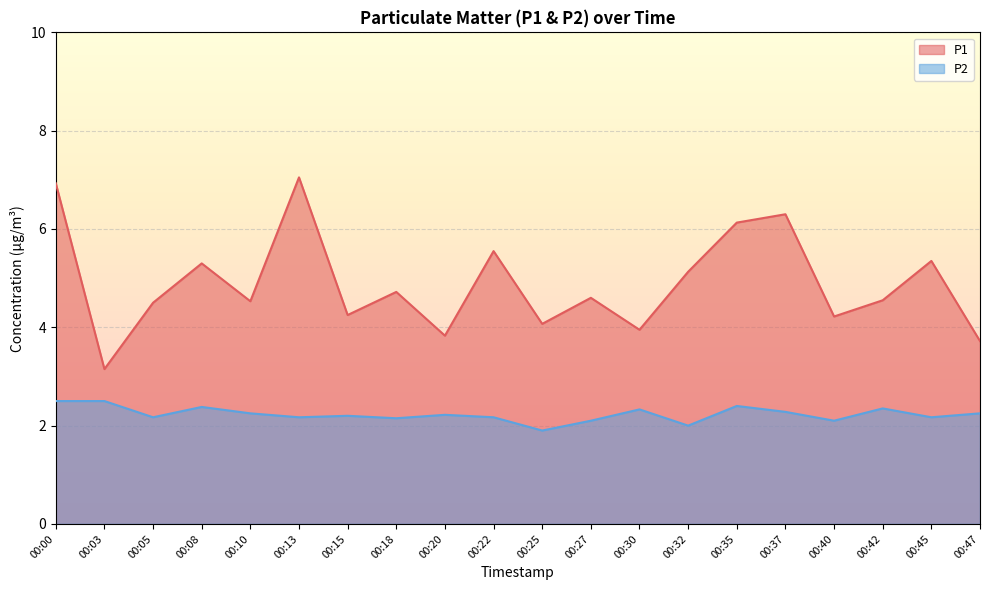

How many lines are shown in the chart?

2